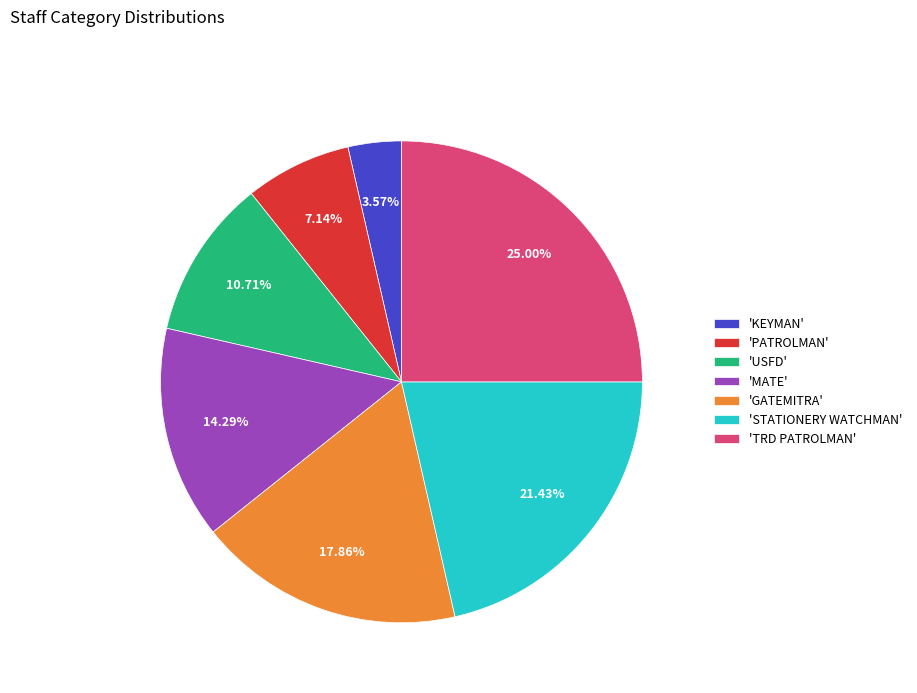

Is there a majority slice in this chart?

No